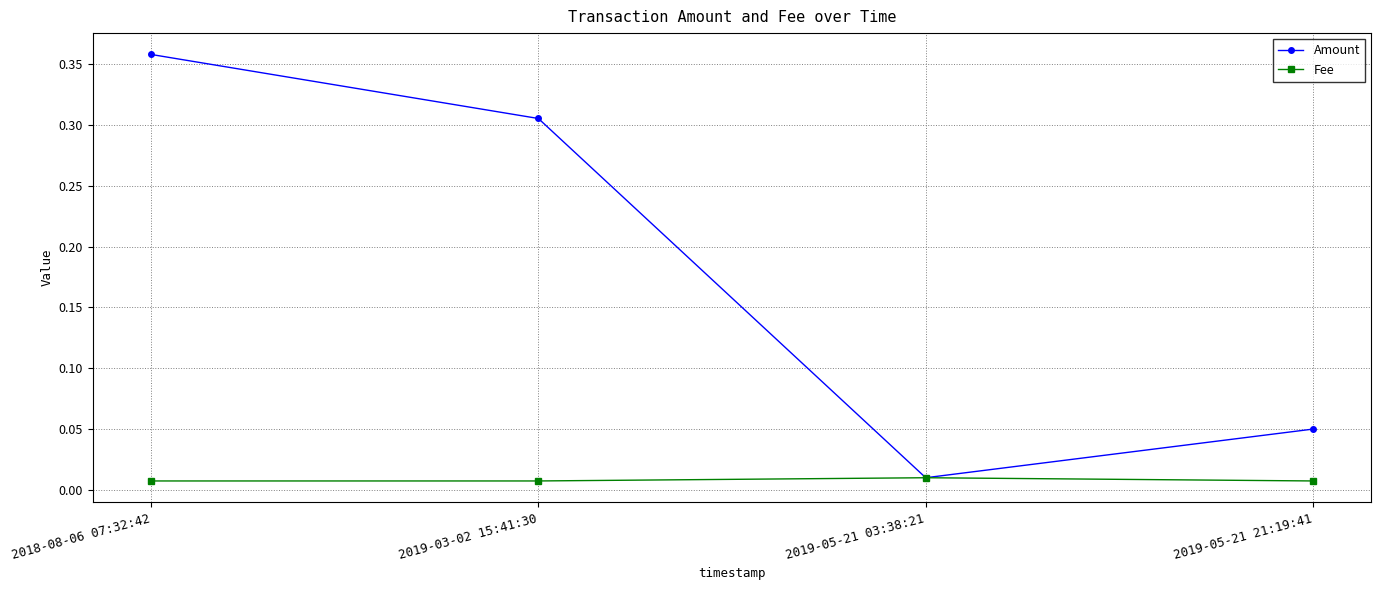

Which series has the largest total across all categories?

Amount